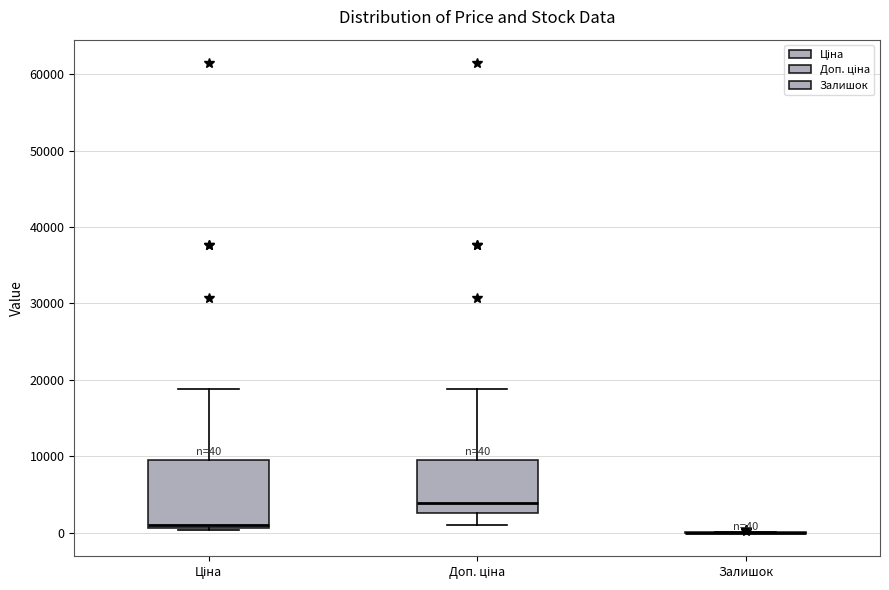

Which box is the tallest, from its lower edge to its upper edge?

Ціна